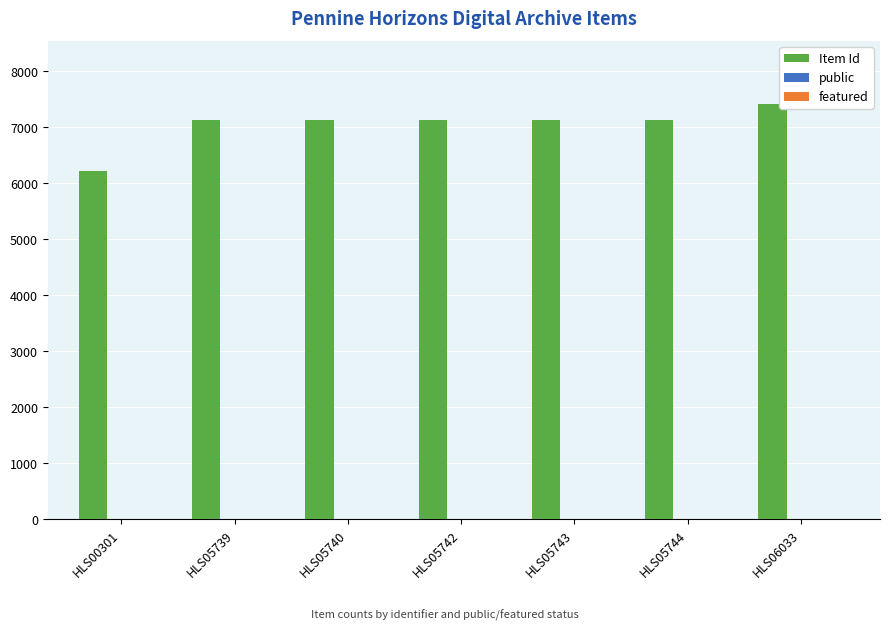

Which series has the largest total across all categories?

Item Id